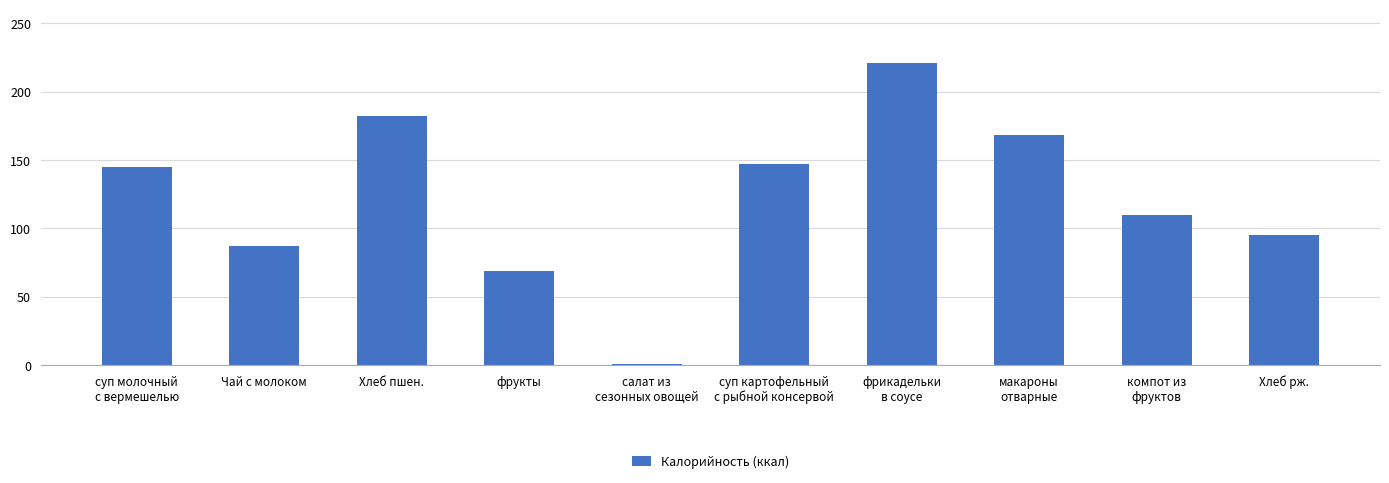

Between суп картофельный
с рыбной консервой and фрикадельки
в соусе, which is larger?

фрикадельки
в соусе